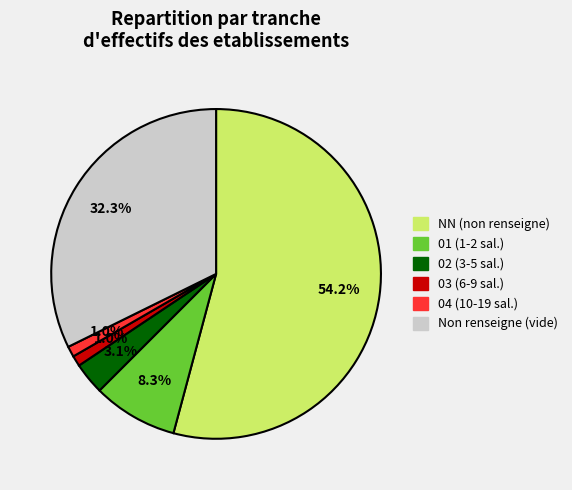

Does any single category account for the majority?

Yes